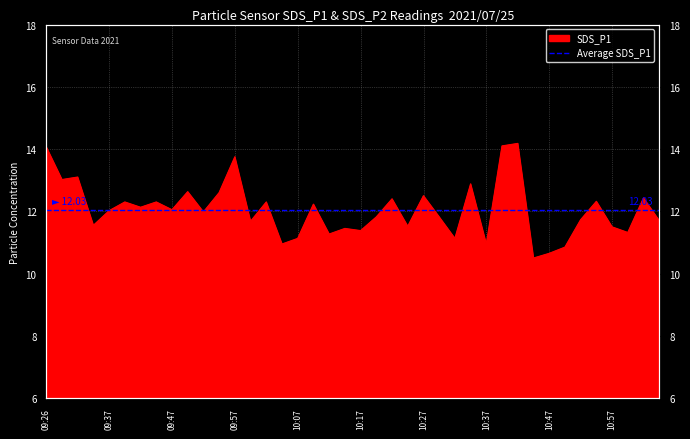

Reading left to right, transcribe all the data shown in this chart.

09:26=14.1	09:29=13.0	09:31=13.1	09:34=11.6	09:37=12.0	09:39=12.3	09:42=12.1	09:44=12.3	09:47=12.1	09:50=12.6	09:52=12.0	09:55=12.6	09:57=13.8	09:59=11.7	10:02=12.3	10:05=10.9	10:07=11.1	10:10=12.2	10:12=11.3	10:15=11.4	10:17=11.4	10:20=11.8	10:22=12.4	10:24=11.5	10:27=12.5	10:29=11.8	10:32=11.1	10:34=12.9	10:37=10.9	10:39=14.1	10:42=14.2	10:44=10.5	10:47=10.7	10:49=10.8	10:52=11.7	10:54=12.3	10:57=11.5	10:59=11.3	11:02=12.4	11:05=11.7